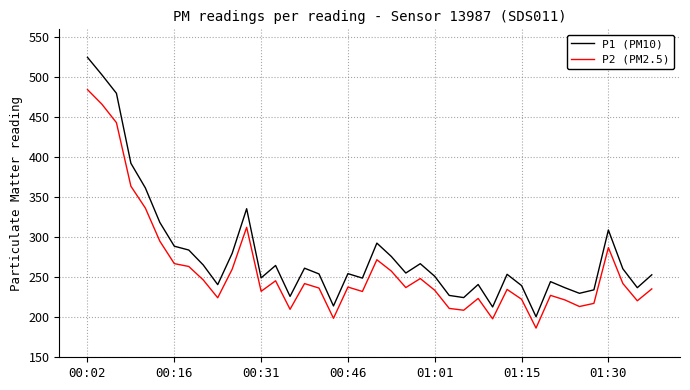

Rank the series by their average value, from lowest to highest.

P2 (PM2.5), P1 (PM10)